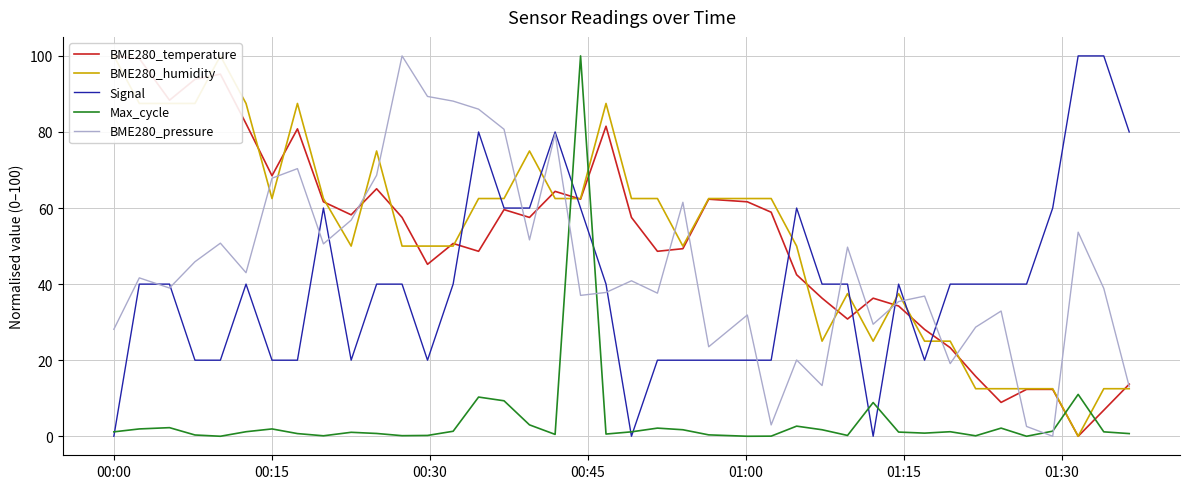

Is this an area chart (filled region under the line)?

No